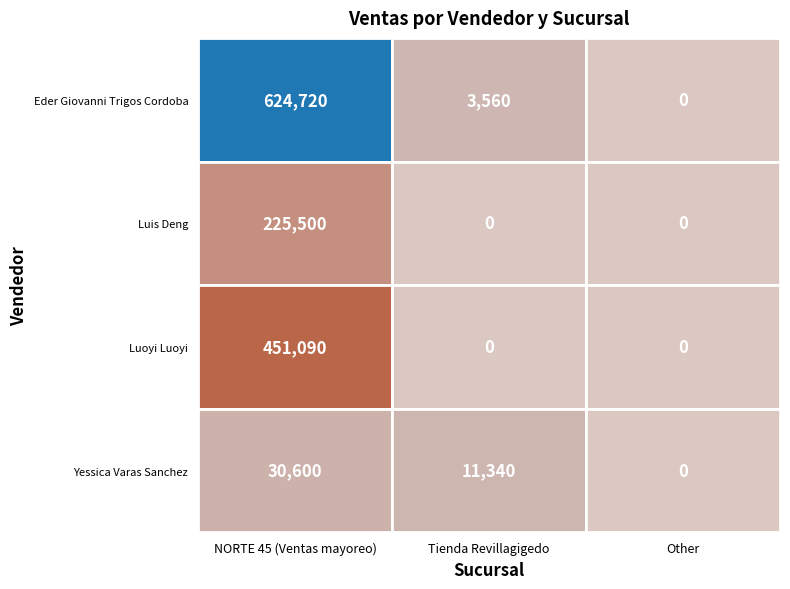

Rank the categories by Luoyi Luoyi value from highest to lowest.

0, 1, 2